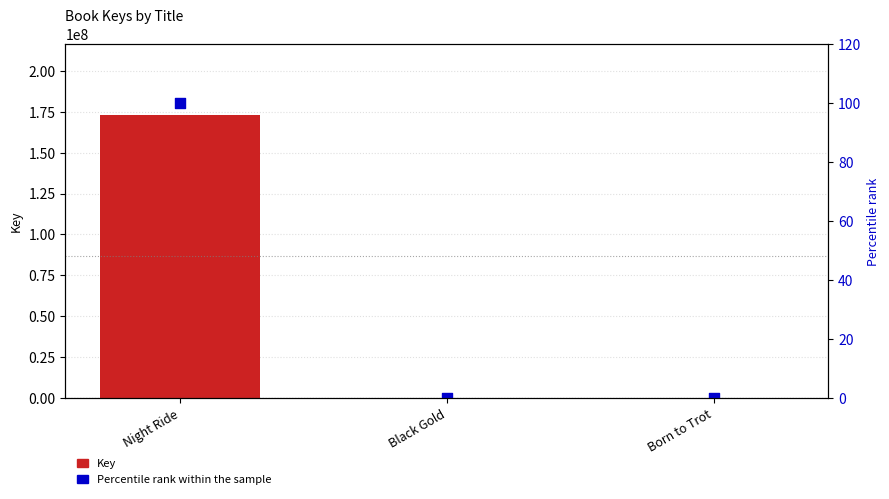

At which category is the sum across all series the highest?

Night Ride